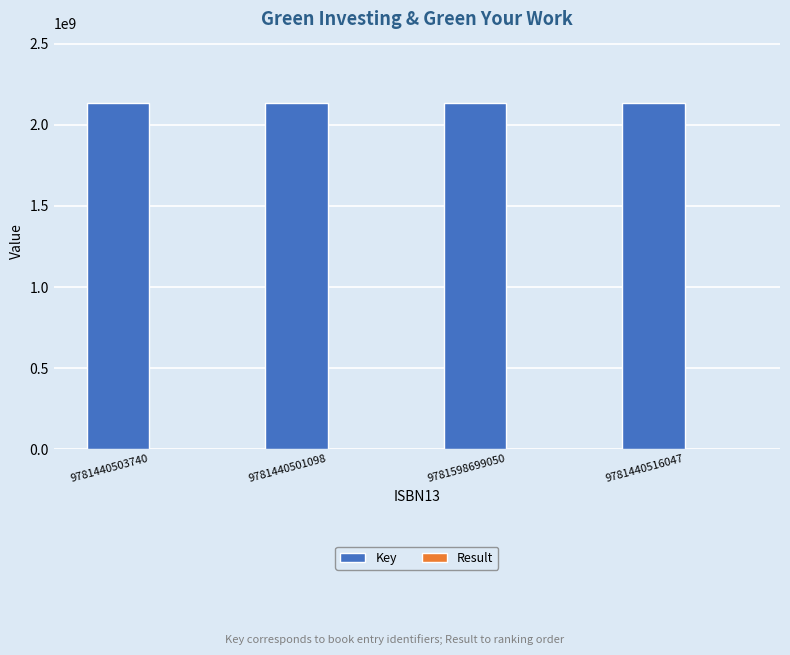

What is the greatest value displayed?

2137712404